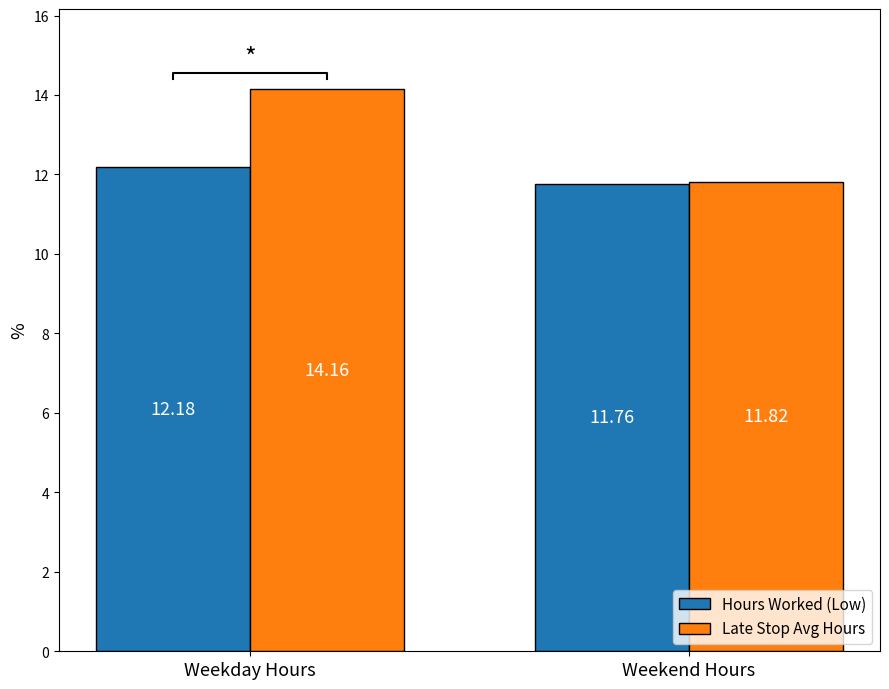

At Weekend Hours, list the series in order from largest to smallest.

Late Stop Avg Hours, Hours Worked (Low)